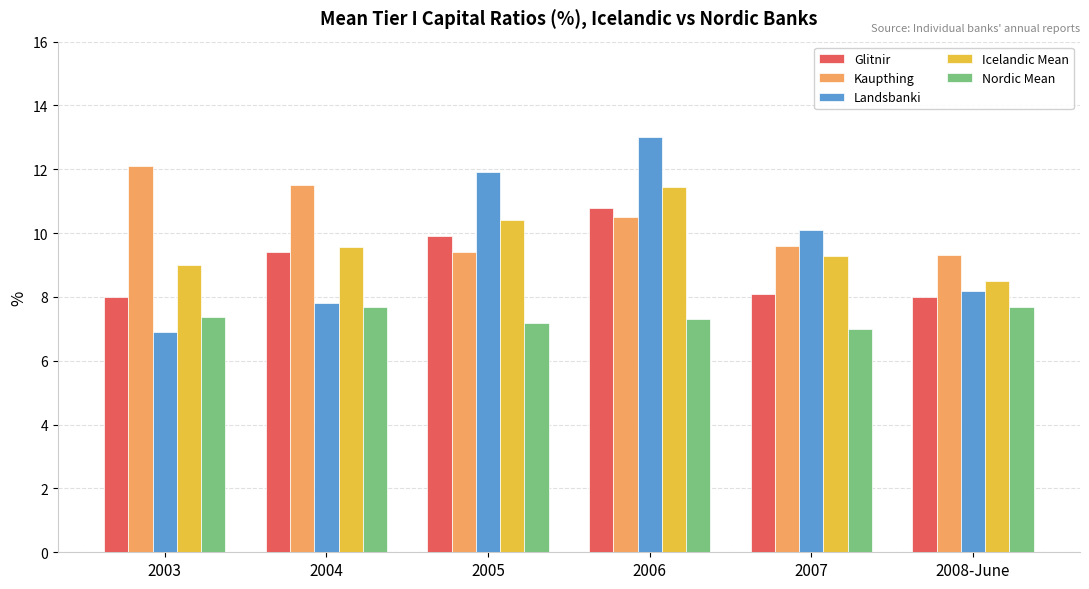

What is the label of the 6th bar from the left?

2008-June